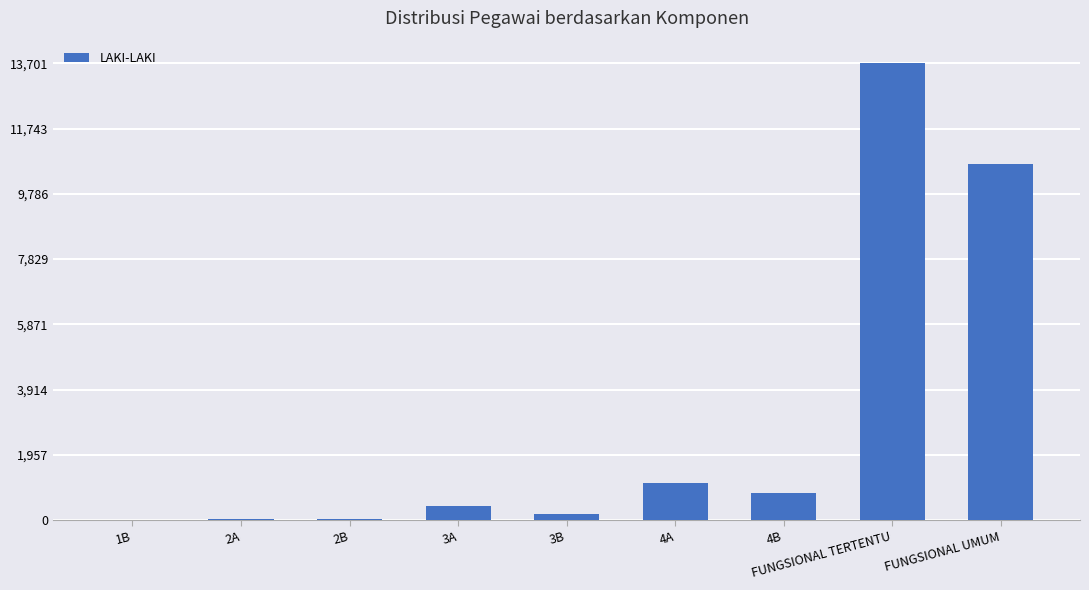

Is it true that the value at FUNGSIONAL UMUM is 17685?

False